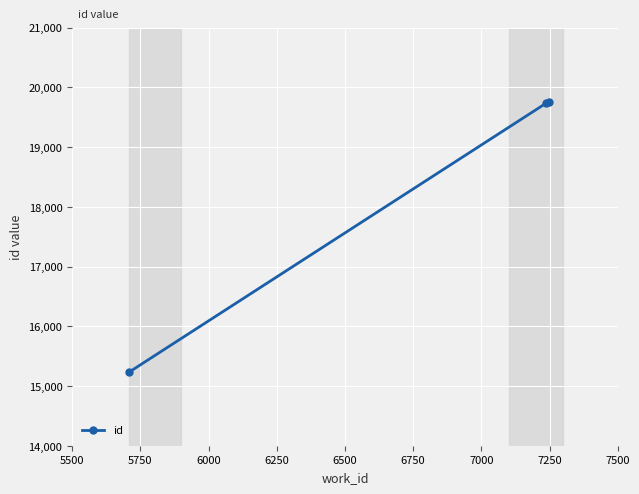

What is the smallest value displayed?

15233